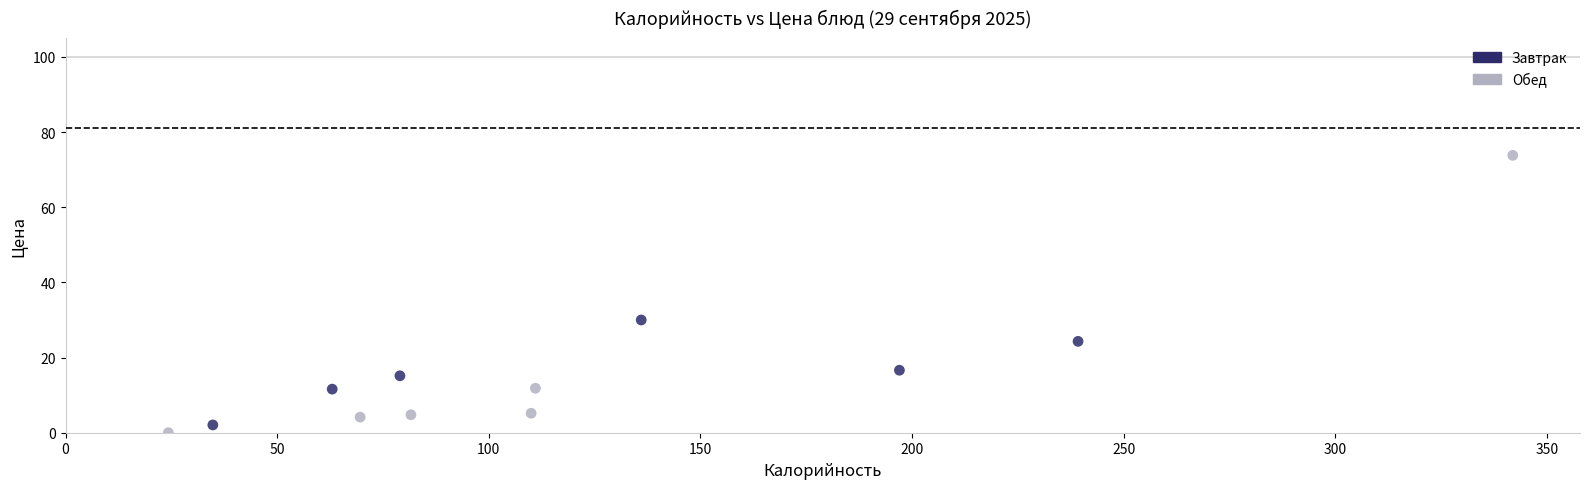

Which series reaches the maximum Y coordinate?

Обед